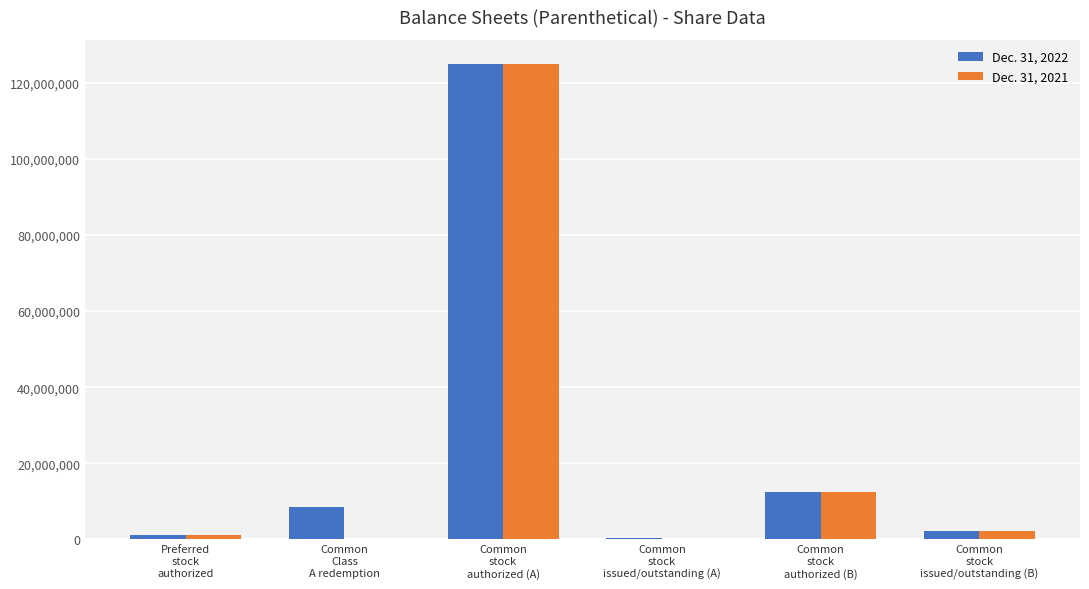

What is the maximum value shown in the chart?

125000000